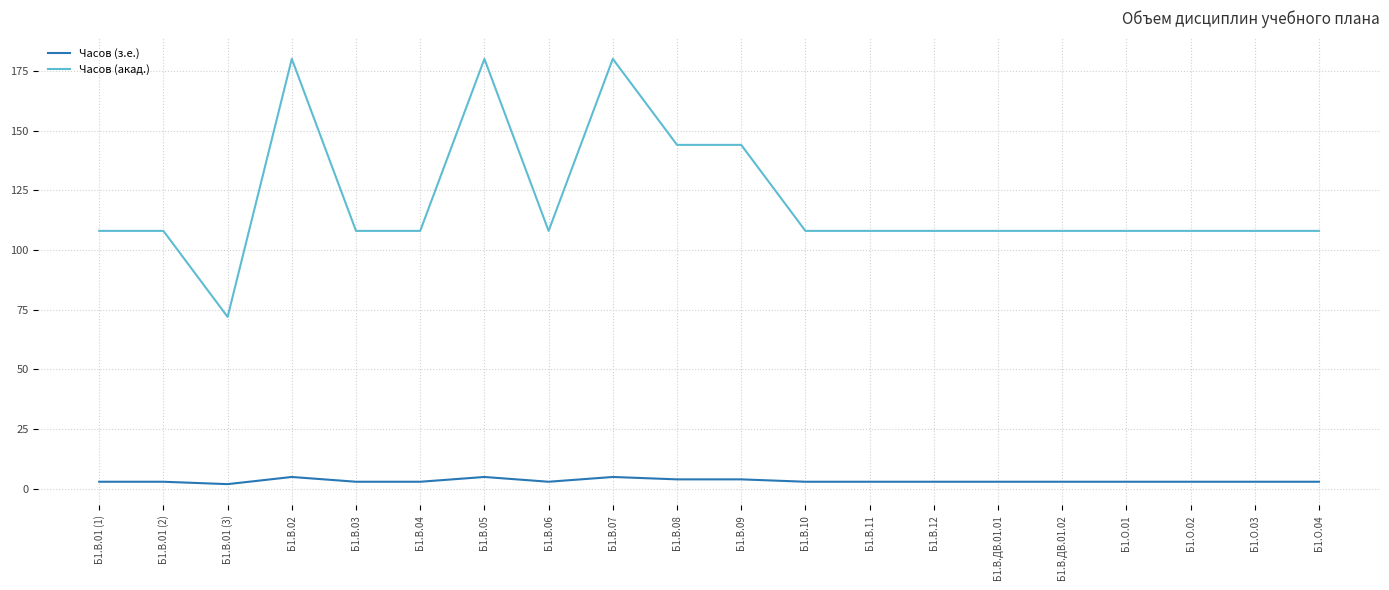

At Б1.О.01, list the series in order from smallest to largest.

Часов (з.е.), Часов (акад.)